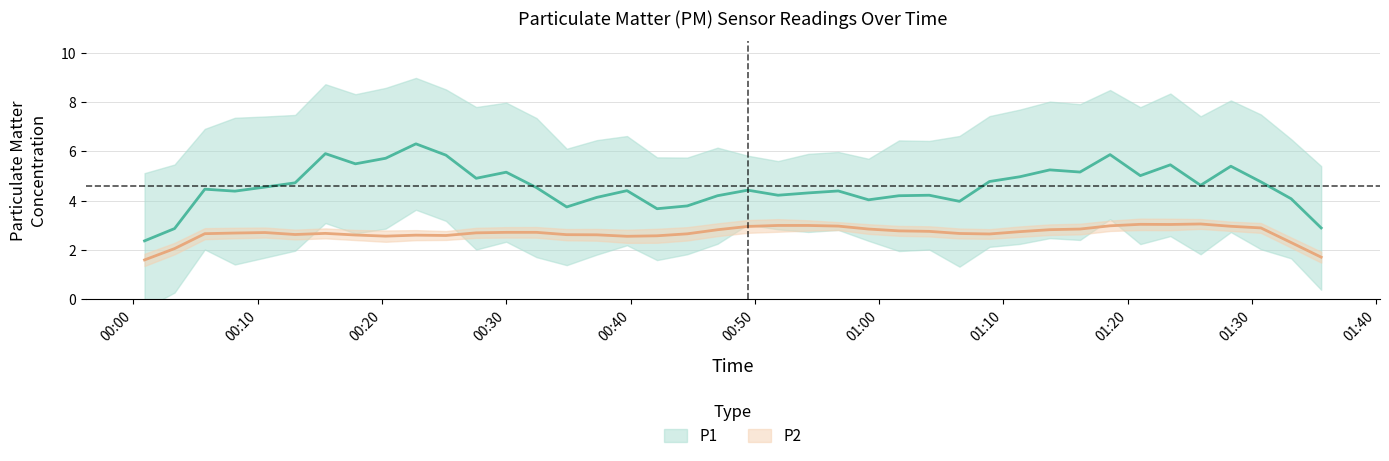

The value of P1 at 30 is 12.9. True or false?

False